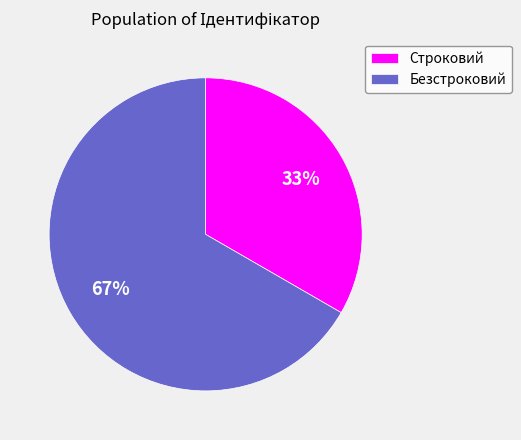

Count the number of slices in the pie.

2